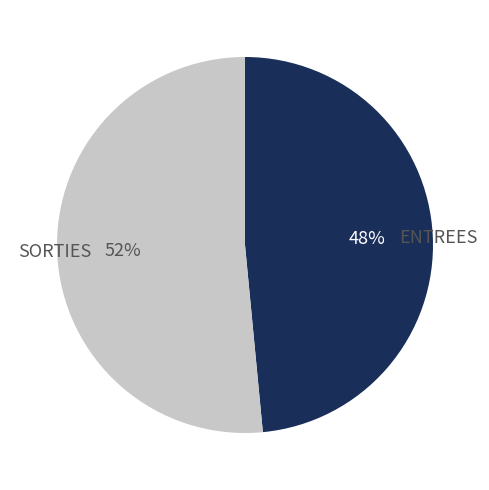

Which category accounts for the majority?

SORTIES